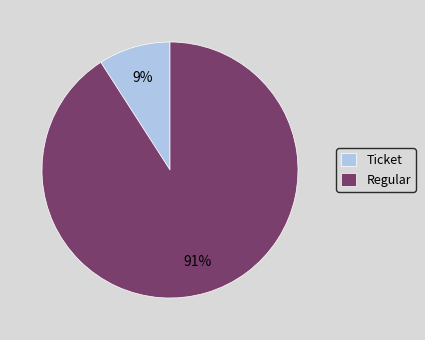

Does any single category account for the majority?

Yes